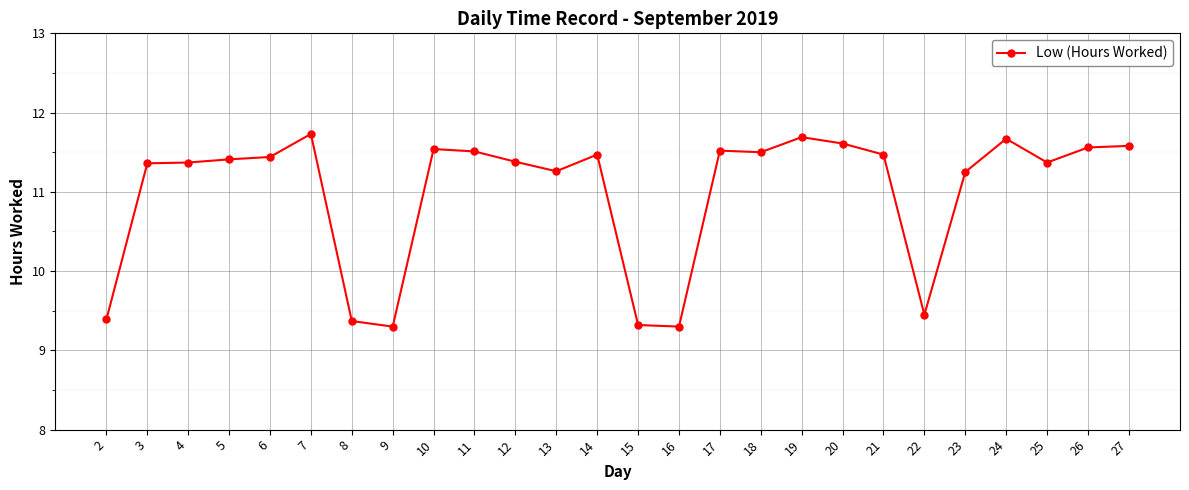

Count the number of values greater than 11.

20